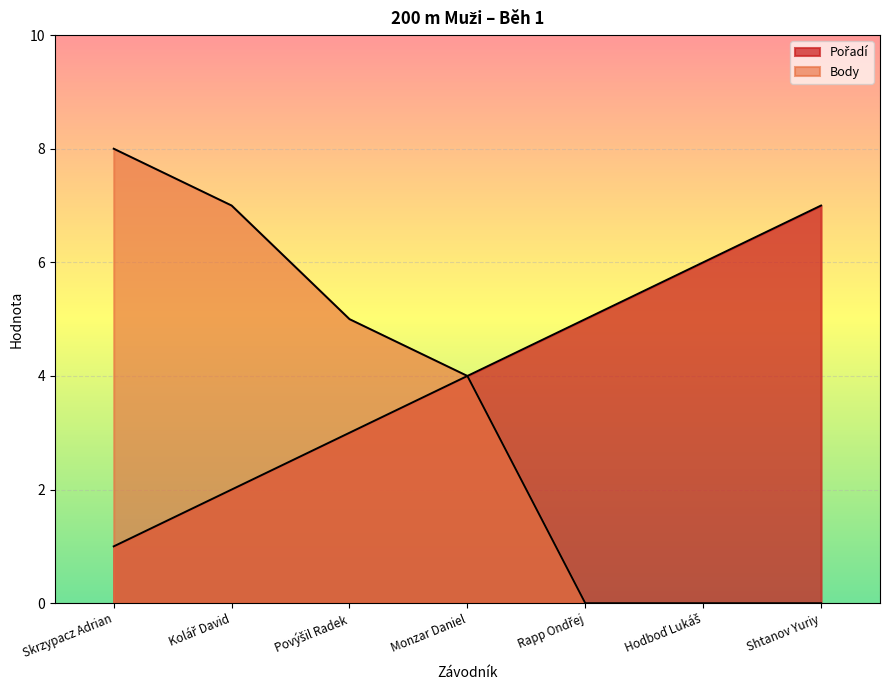

What is the label of the 1st point from the left?

Skrzypacz Adrian